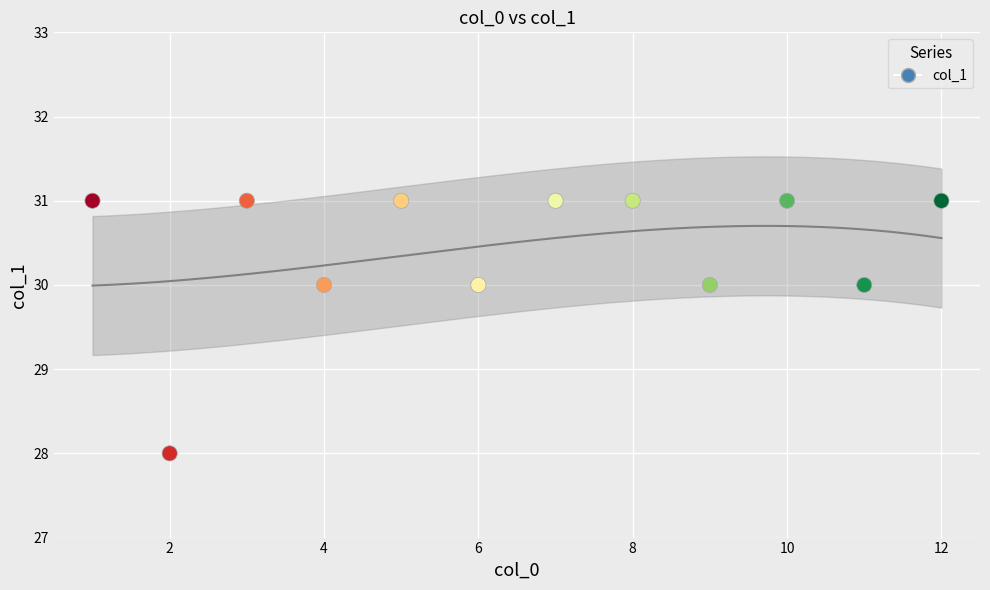

What is the range of X values (max minus min)?

11